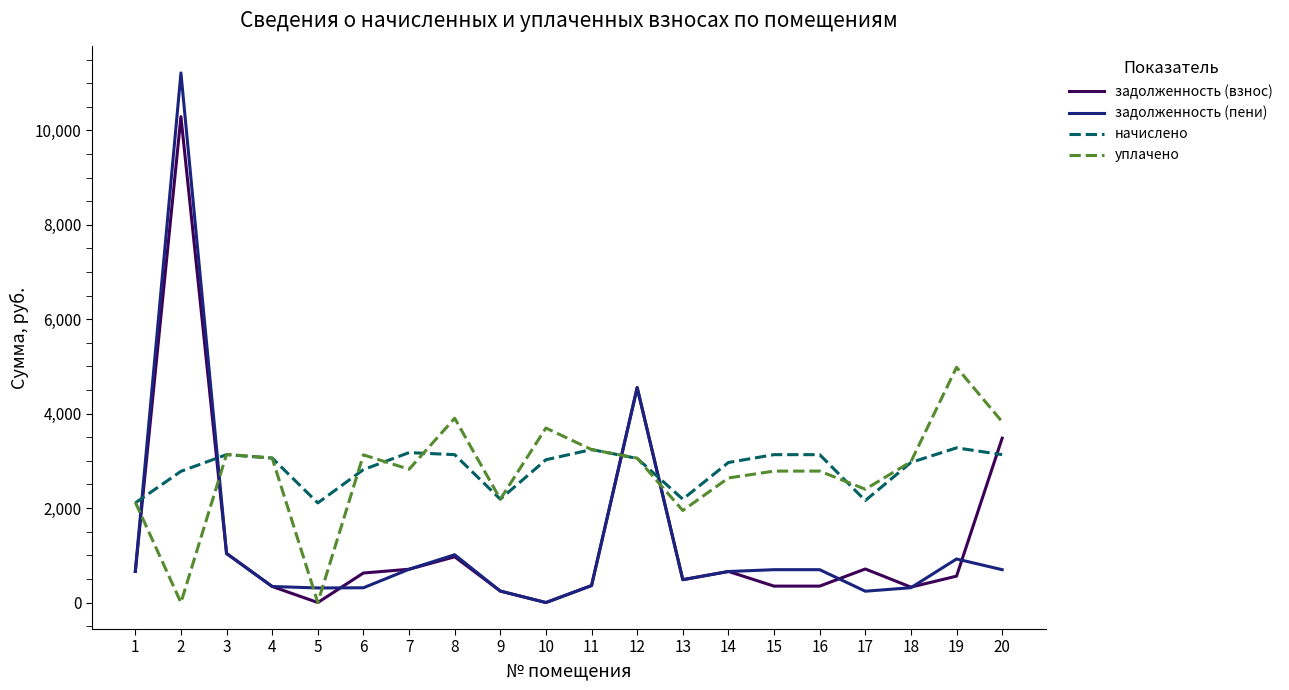

Where do задолженность (взнос) and начислено first cross each other?

1 and 2